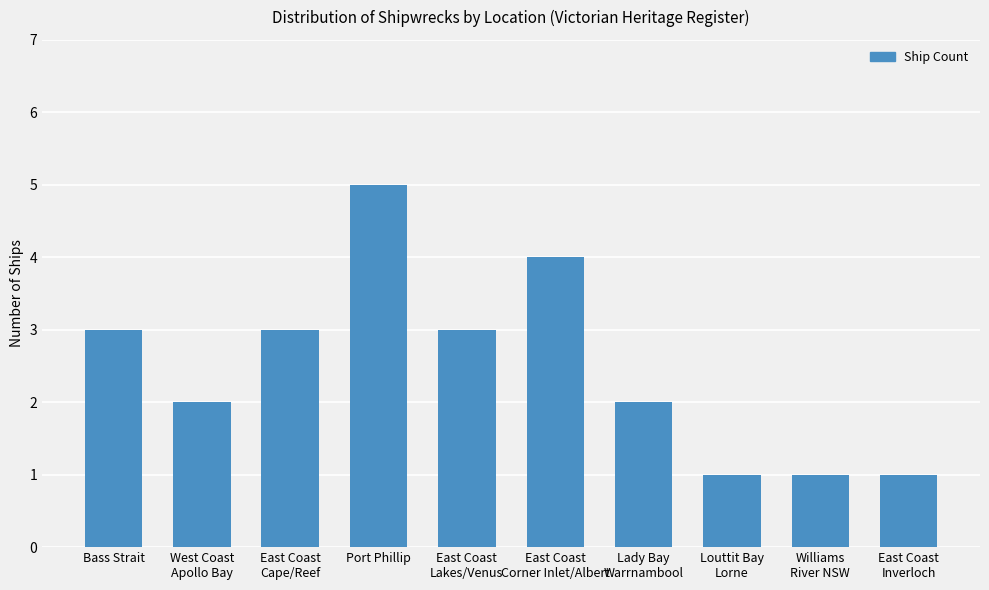

What is the difference between the values at Williams
River NSW and Bass Strait?

2